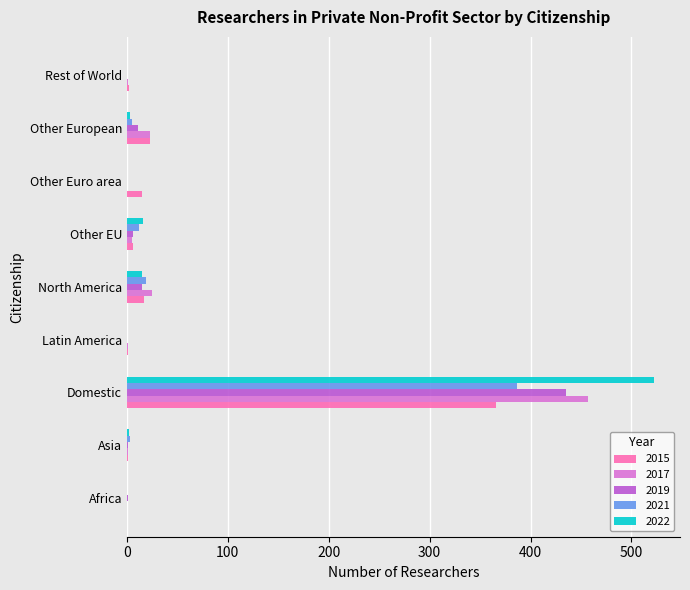

Count the number of categories in the chart.

9